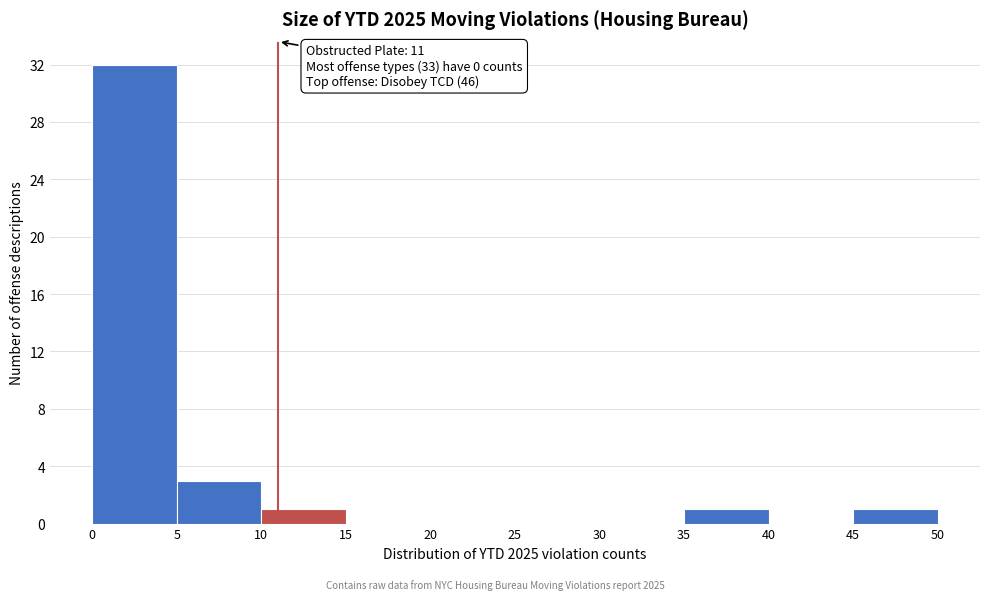

Over which range of the x-axis is the bar tallest?

0 to 5